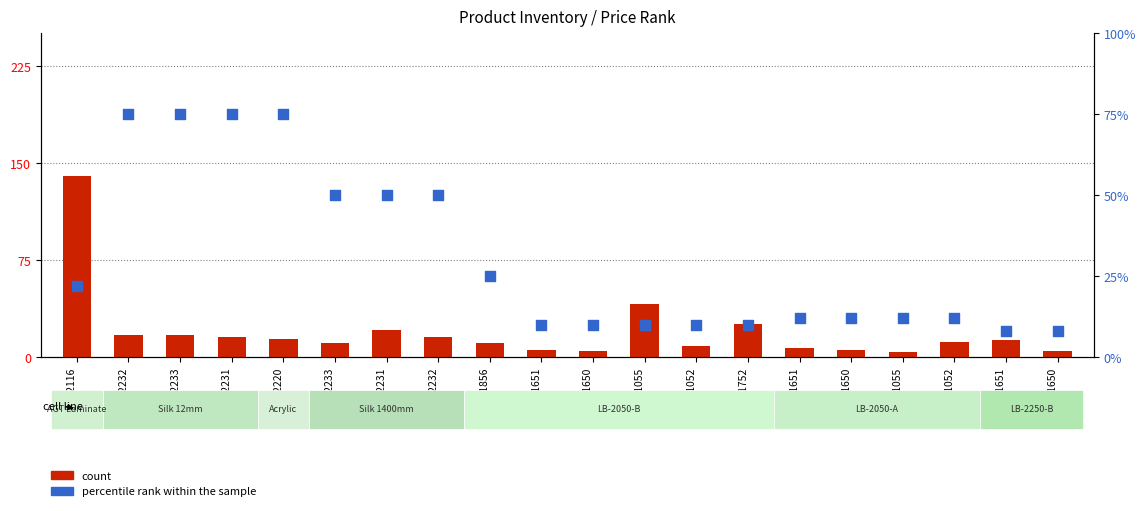

Which series contains the highest Y value?

count